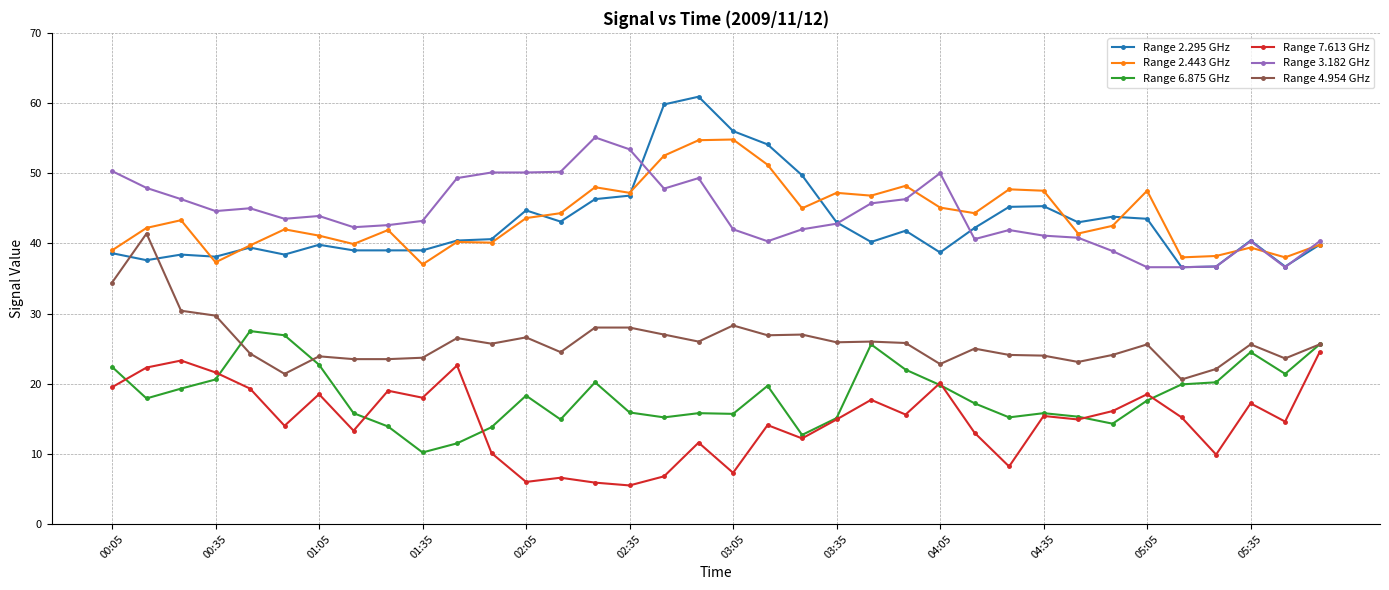

True or false: Range 4.954 GHz has more than 1 points higher than both neighbors.

True